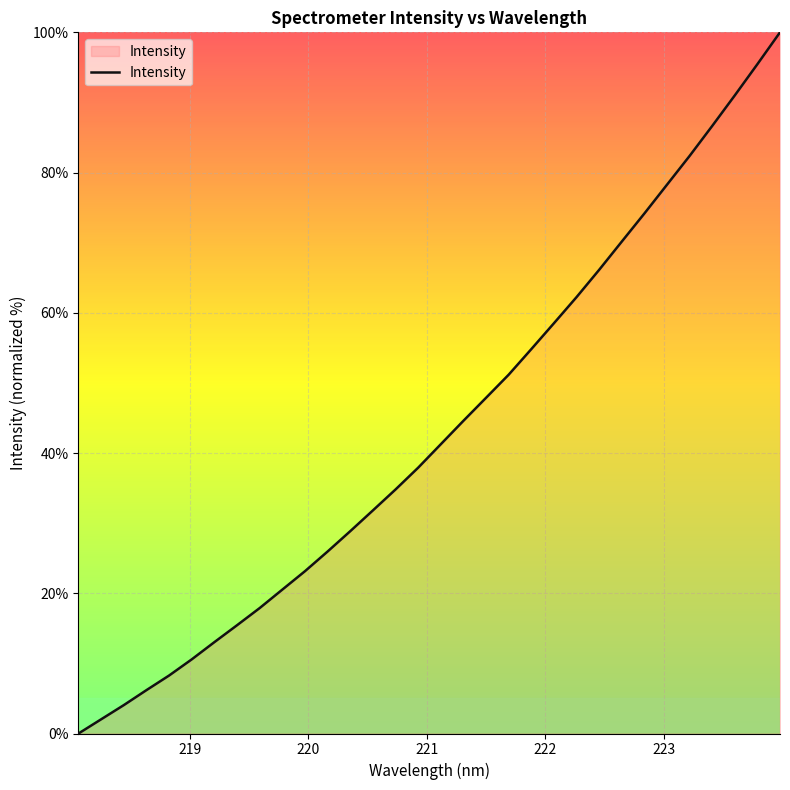

What is the difference between the maximum and minimum values?

100.0